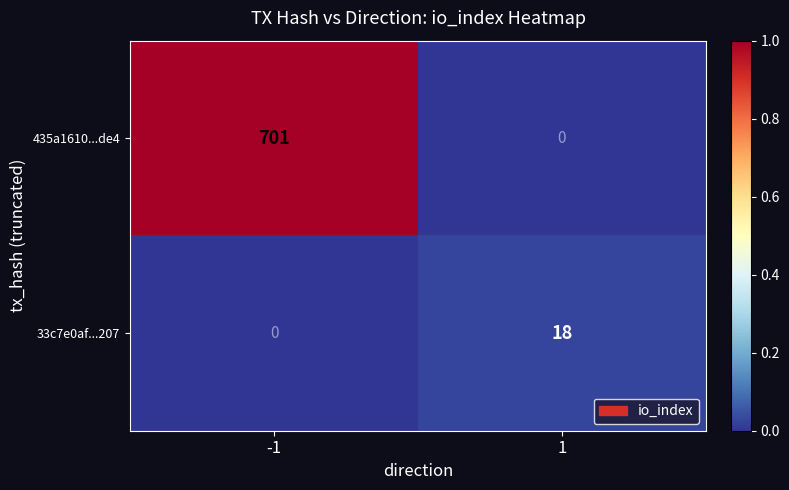

What is the total value across all series at -1?

701